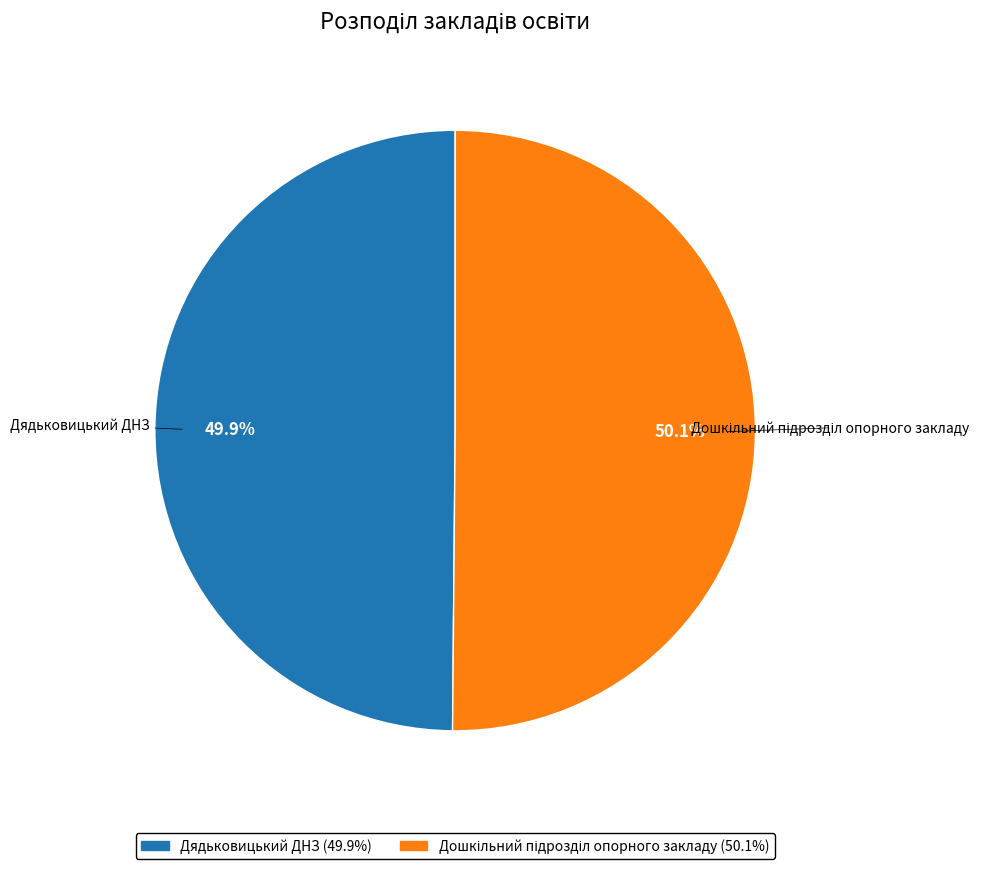

How many slices are in this pie chart?

2